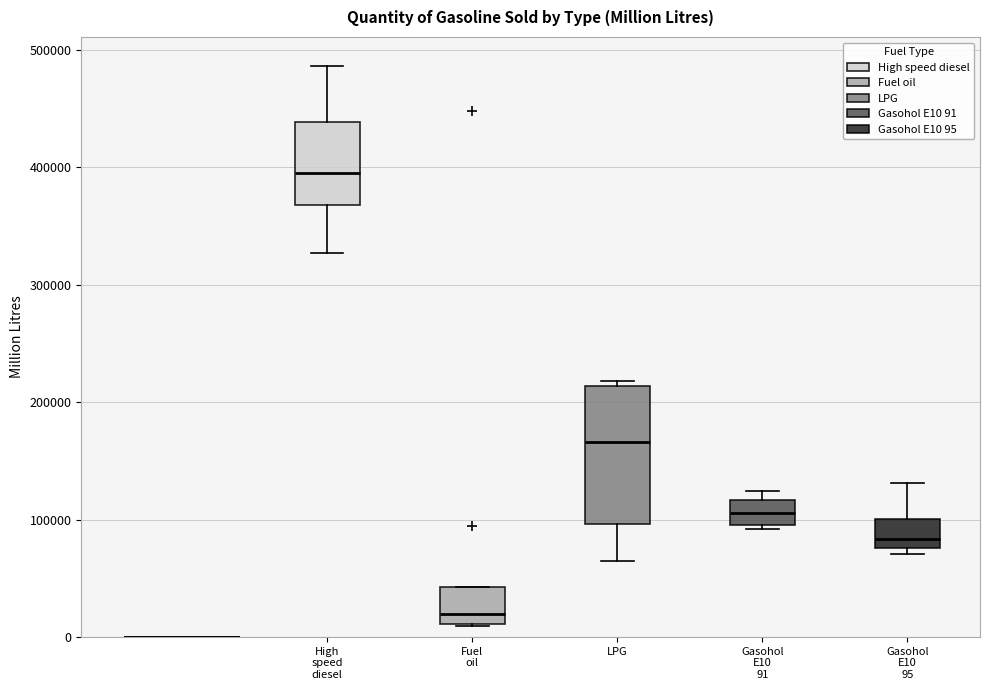

Which box is the tallest, from its lower edge to its upper edge?

LPG